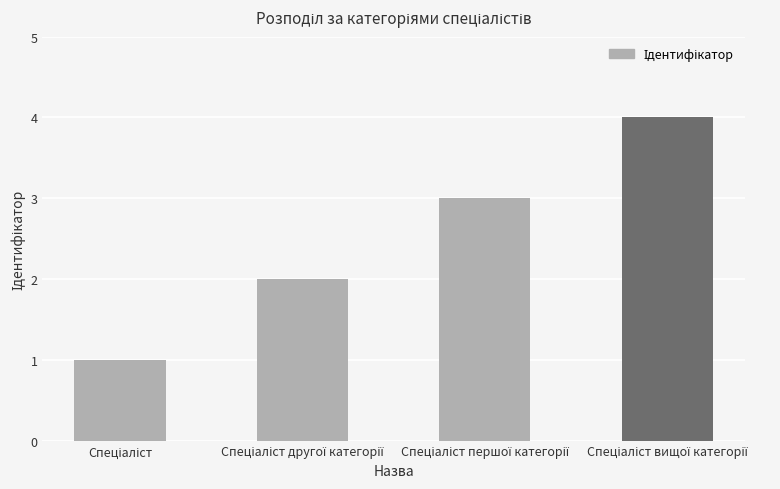

What is the value of the 3rd bar from the left?

3